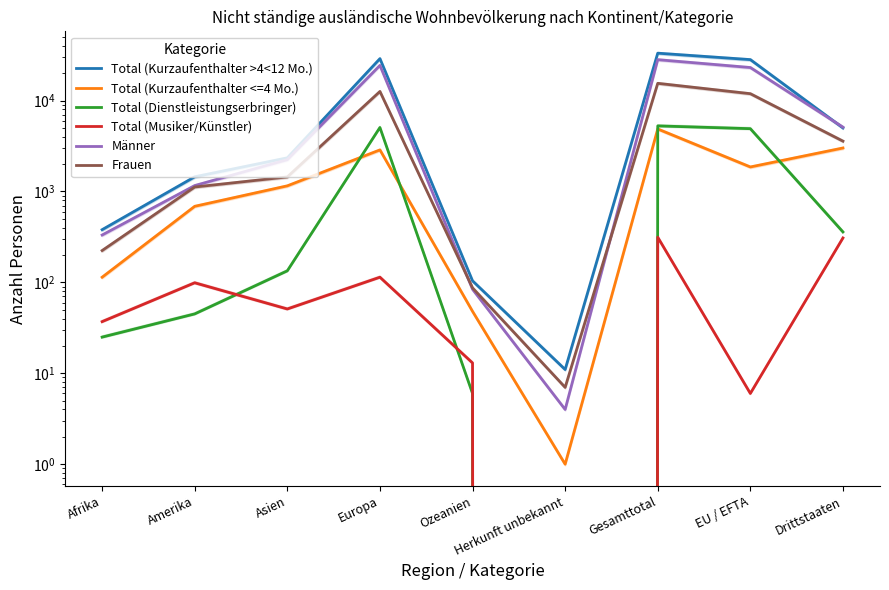

True or false: Frauen and Total (Kurzaufenthalter <=4 Mo.) cross at least once.

False